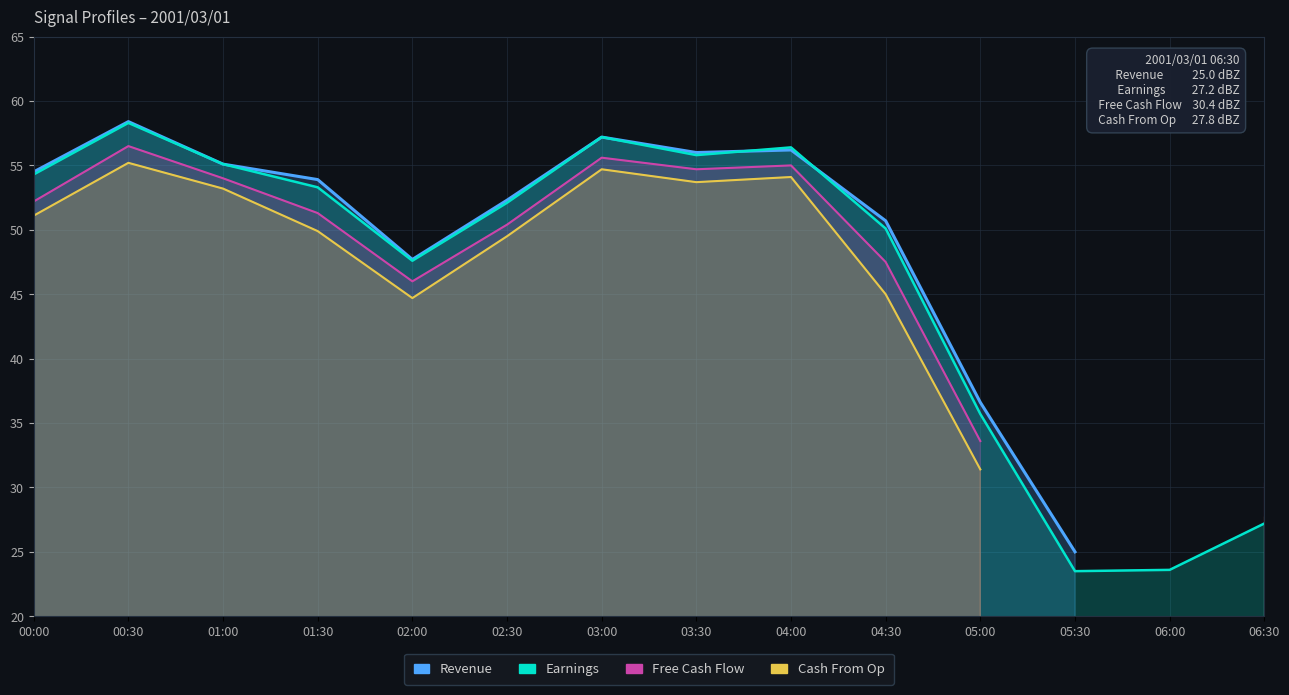

What position from the left is 02:00?

5